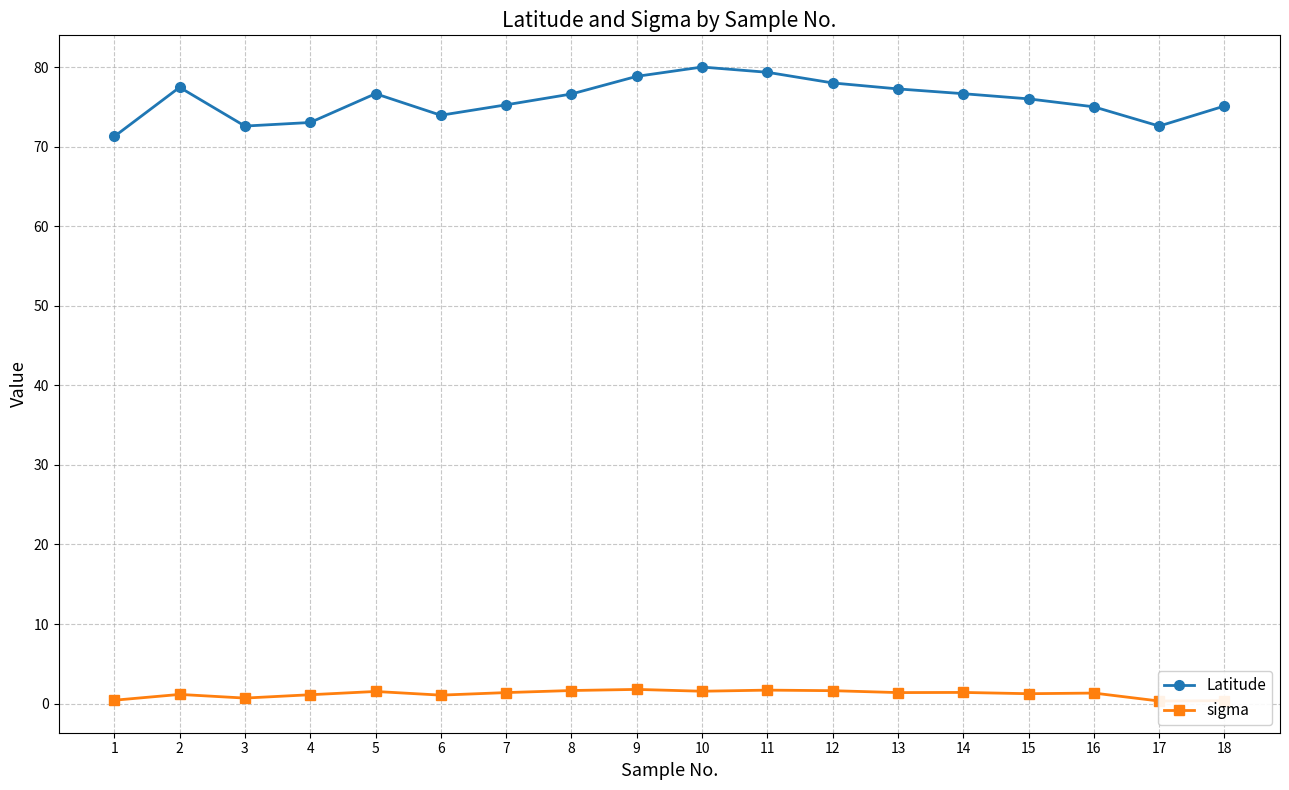

What is the sum of the sigma values at 5 and 9?

3.3